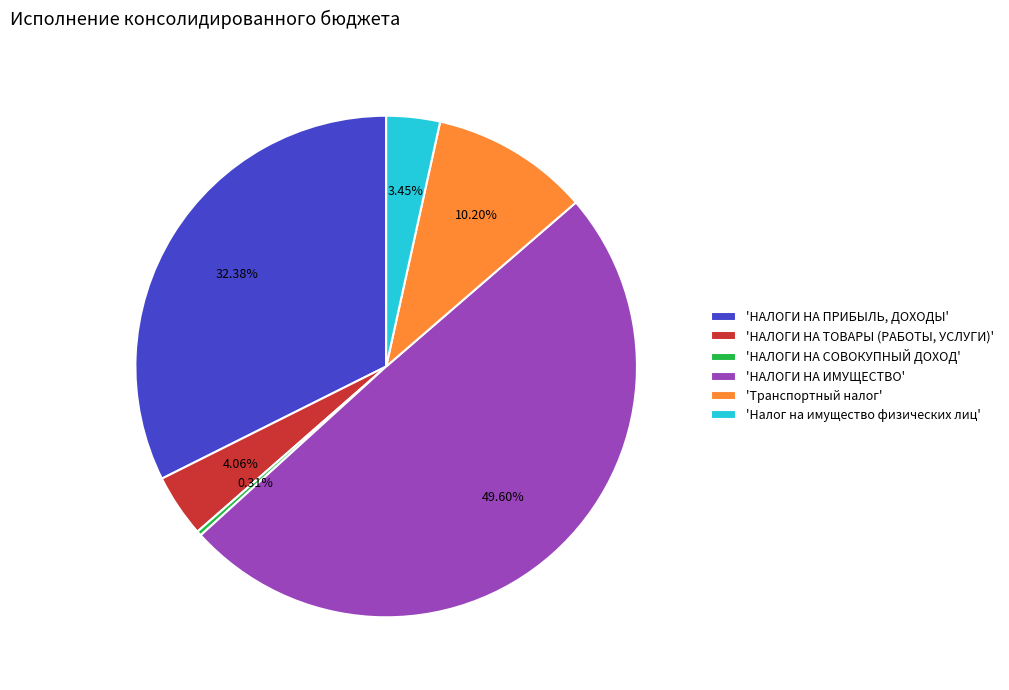

Does 'НАЛОГИ НА ТОВАРЫ (РАБОТЫ, УСЛУГИ)' represent more than half of the total?

No